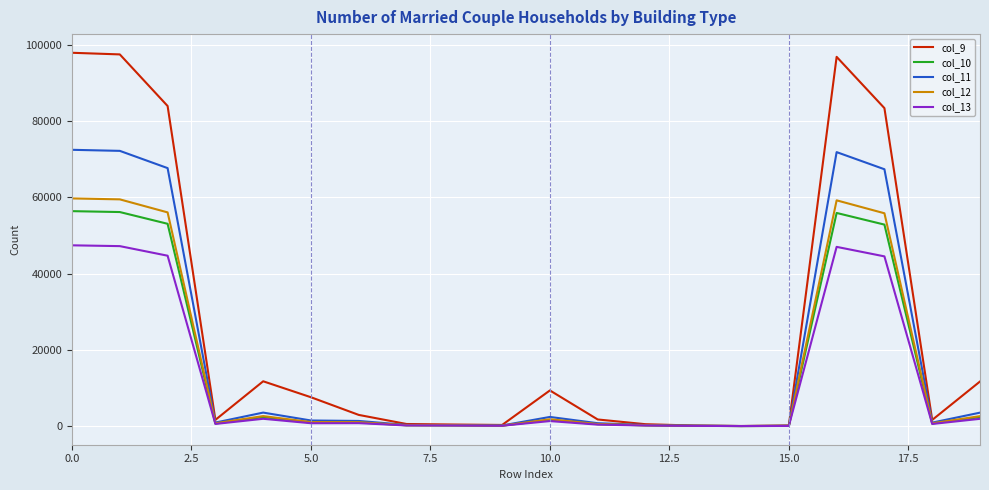

Which series has the widest spread of values?

col_9